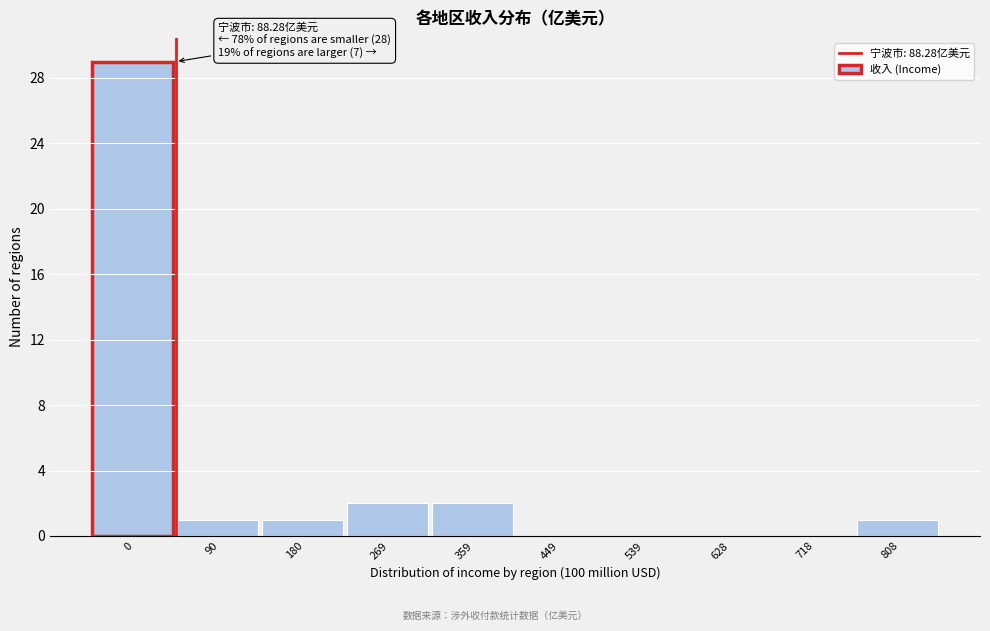

Reading left to right, what are all the values shown in this chart?

0=29	90=1	180=1	269=2	359=2	449=0	539=0	628=0	718=0	808=1